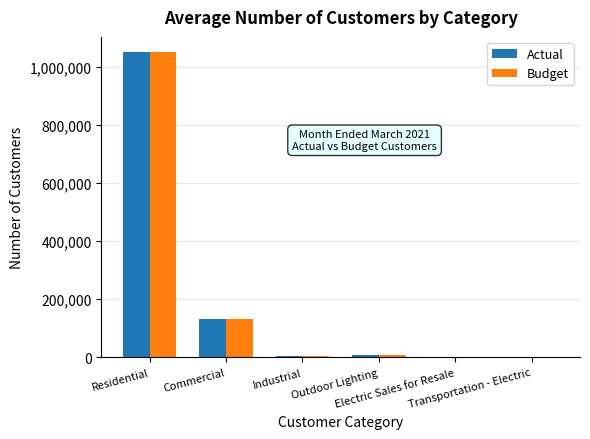

What is the maximum value shown in the chart?

1049589